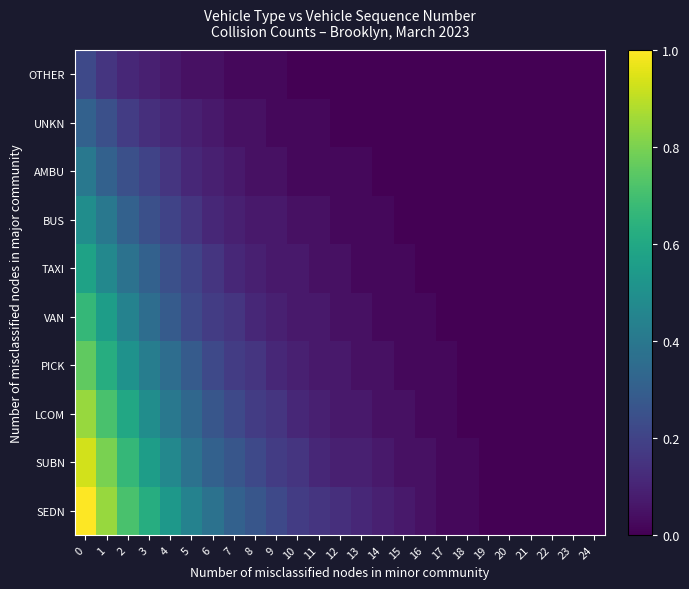

Reading left to right, extract all data points from this chart.

SEDN: 0=1.0	1=0.8	2=0.7	3=0.6	4=0.5	5=0.4	6=0.4	7=0.3	8=0.3	9=0.2	10=0.2	11=0.2	12=0.1	13=0.1	14=0.1	15=0.1	16=0.0	17=0.0	18=0.0	19=0.0	20=0.0	21=0.0	22=0.0	23=0.0	24=0.0
SUBN: 0=0.9	1=0.8	2=0.7	3=0.6	4=0.5	5=0.4	6=0.3	7=0.3	8=0.2	9=0.2	10=0.2	11=0.1	12=0.1	13=0.1	14=0.1	15=0.0	16=0.0	17=0.0	18=0.0	19=0.0	20=0.0	21=0.0	22=0.0	23=0.0	24=0.0
LCOM: 0=0.8	1=0.7	2=0.6	3=0.5	4=0.4	5=0.3	6=0.3	7=0.2	8=0.2	9=0.2	10=0.1	11=0.1	12=0.1	13=0.1	14=0.0	15=0.0	16=0.0	17=0.0	18=0.0	19=0.0	20=0.0	21=0.0	22=0.0	23=0.0	24=0.0
PICK: 0=0.8	1=0.6	2=0.5	3=0.4	4=0.4	5=0.3	6=0.2	7=0.2	8=0.2	9=0.1	10=0.1	11=0.1	12=0.1	13=0.0	14=0.0	15=0.0	16=0.0	17=0.0	18=0.0	19=0.0	20=0.0	21=0.0	22=0.0	23=0.0	24=0.0
VAN: 0=0.7	1=0.6	2=0.4	3=0.4	4=0.3	5=0.2	6=0.2	7=0.2	8=0.1	9=0.1	10=0.1	11=0.1	12=0.0	13=0.0	14=0.0	15=0.0	16=0.0	17=0.0	18=0.0	19=0.0	20=0.0	21=0.0	22=0.0	23=0.0	24=0.0
TAXI: 0=0.6	1=0.5	2=0.4	3=0.3	4=0.2	5=0.2	6=0.2	7=0.1	8=0.1	9=0.1	10=0.1	11=0.0	12=0.0	13=0.0	14=0.0	15=0.0	16=0.0	17=0.0	18=0.0	19=0.0	20=0.0	21=0.0	22=0.0	23=0.0	24=0.0
BUS: 0=0.5	1=0.4	2=0.3	3=0.2	4=0.2	5=0.2	6=0.1	7=0.1	8=0.1	9=0.1	10=0.0	11=0.0	12=0.0	13=0.0	14=0.0	15=0.0	16=0.0	17=0.0	18=0.0	19=0.0	20=0.0	21=0.0	22=0.0	23=0.0	24=0.0
AMBU: 0=0.4	1=0.3	2=0.2	3=0.2	4=0.2	5=0.1	6=0.1	7=0.1	8=0.0	9=0.0	10=0.0	11=0.0	12=0.0	13=0.0	14=0.0	15=0.0	16=0.0	17=0.0	18=0.0	19=0.0	20=0.0	21=0.0	22=0.0	23=0.0	24=0.0
UNKN: 0=0.3	1=0.2	2=0.2	3=0.1	4=0.1	5=0.1	6=0.1	7=0.0	8=0.0	9=0.0	10=0.0	11=0.0	12=0.0	13=0.0	14=0.0	15=0.0	16=0.0	17=0.0	18=0.0	19=0.0	20=0.0	21=0.0	22=0.0	23=0.0	24=0.0
OTHER: 0=0.2	1=0.2	2=0.1	3=0.1	4=0.1	5=0.0	6=0.0	7=0.0	8=0.0	9=0.0	10=0.0	11=0.0	12=0.0	13=0.0	14=0.0	15=0.0	16=0.0	17=0.0	18=0.0	19=0.0	20=0.0	21=0.0	22=0.0	23=0.0	24=0.0